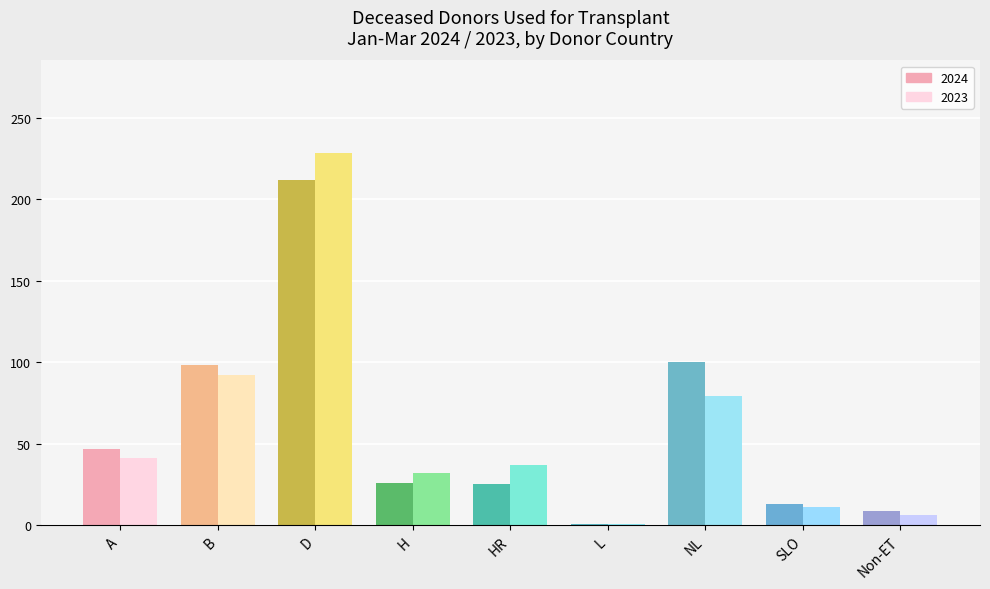

What is the label of the 6th bar from the right?

H